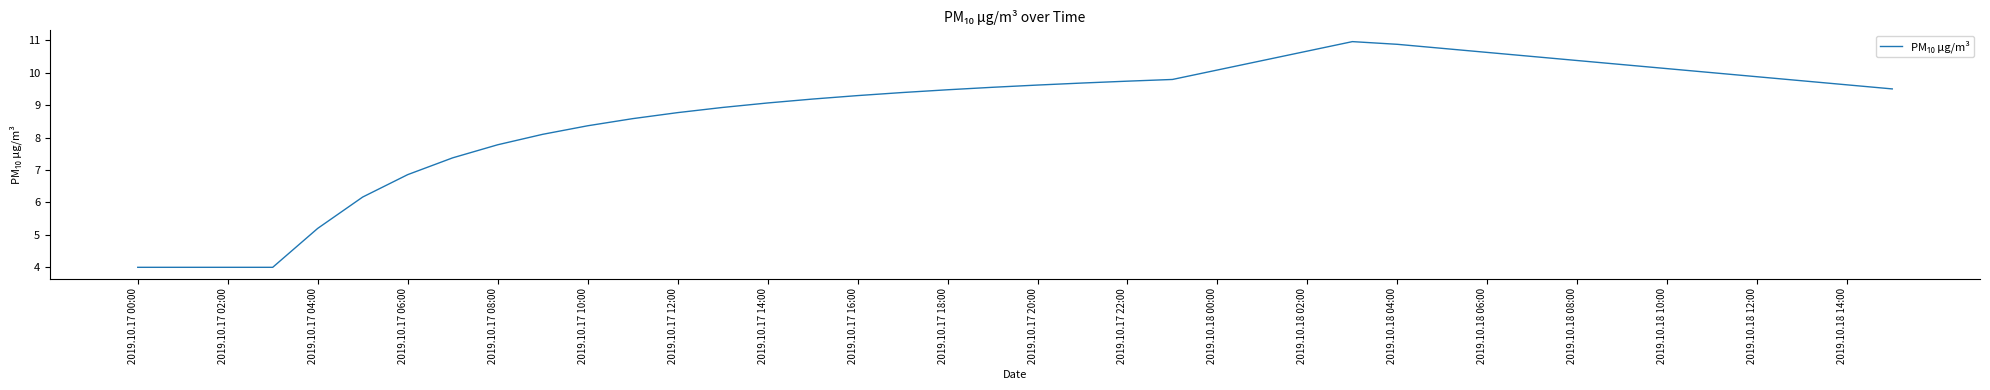

What is the greatest value displayed?

11.0